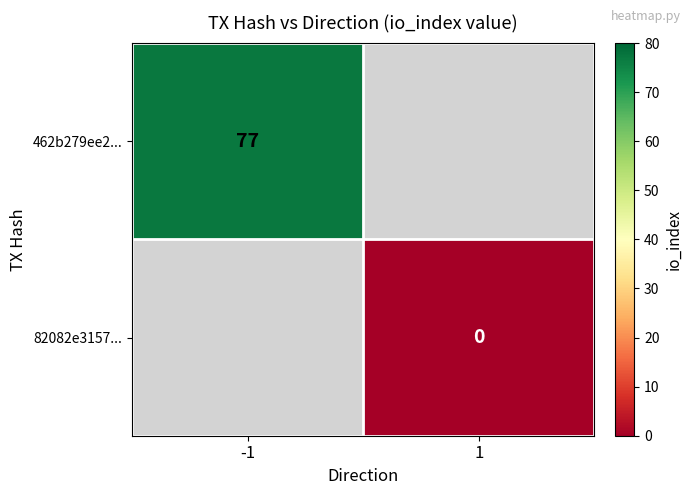

True or false: 462b279ee2... has a value of 52 at -1.

False